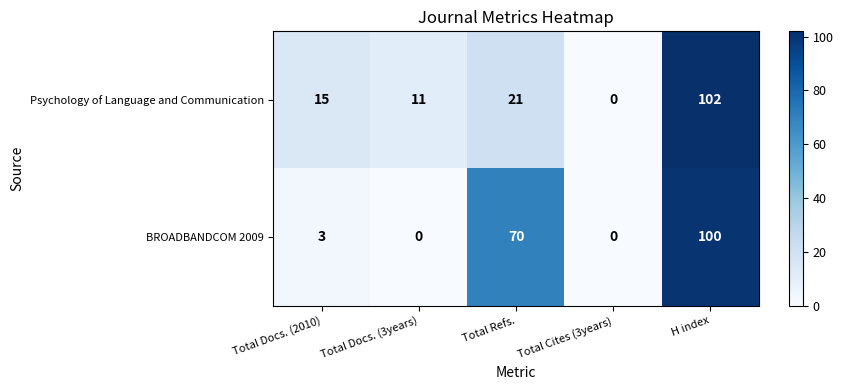

What is the difference between the second highest and minimum values in the BROADBANDCOM 2009 series?

70